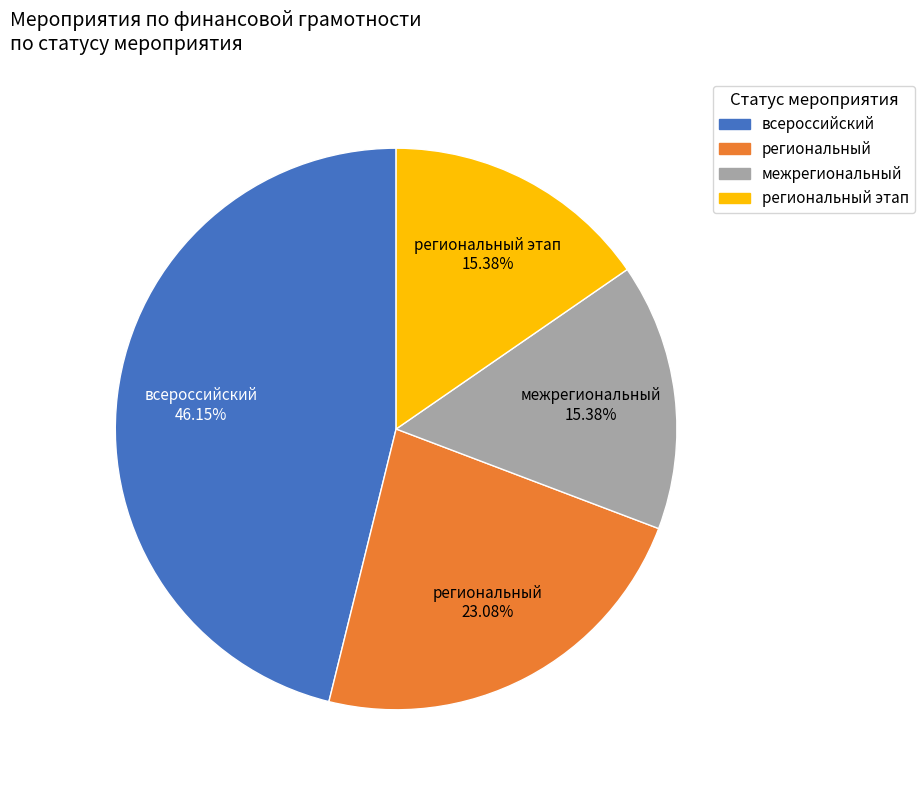

Does any single category account for the majority?

No